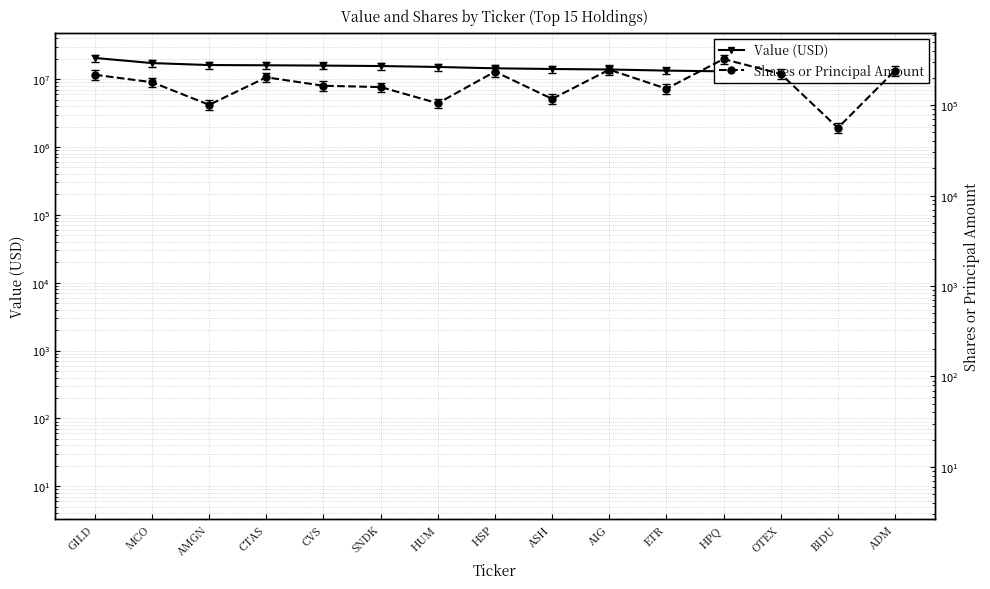

True or false: Shares or Principal Amount and Value (USD) intersect in this chart.

False